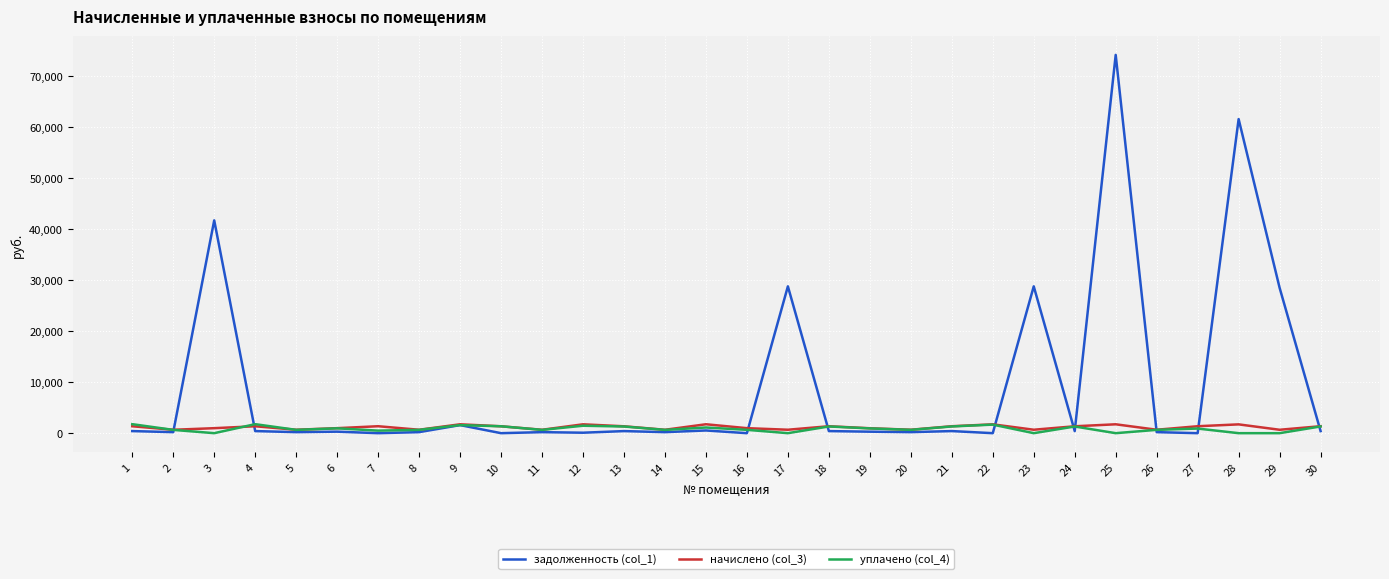

What is the total value across all series at 5?

1525.6